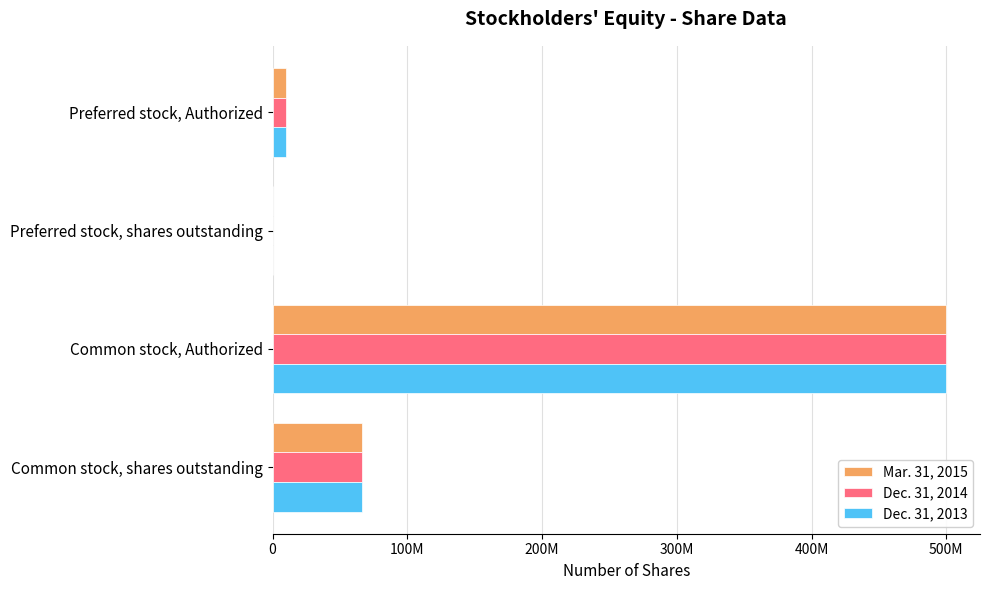

What are all the series names shown in the legend?

Mar. 31, 2015, Dec. 31, 2014, Dec. 31, 2013